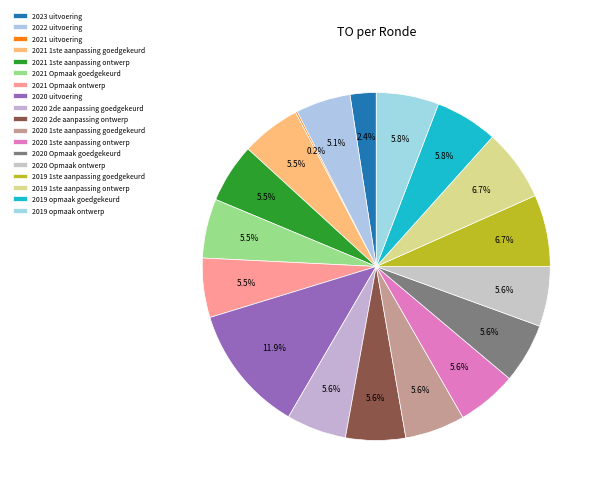

What is the largest slice in the pie chart?

2020 uitvoering